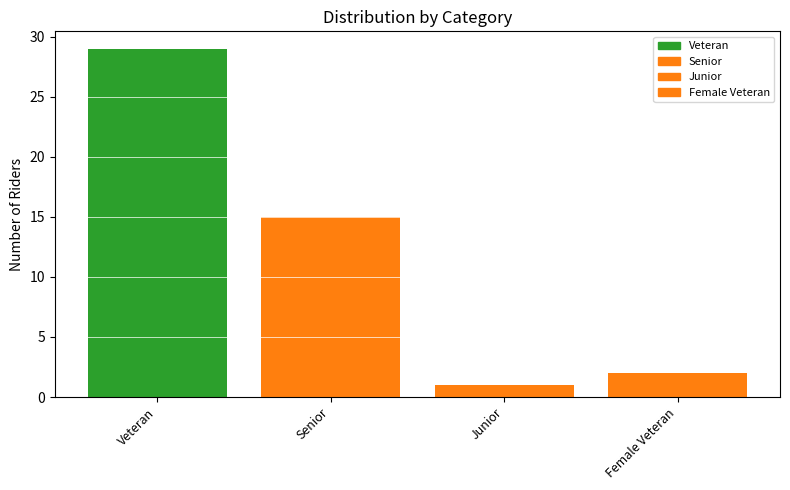

Count the number of categories in the chart.

1